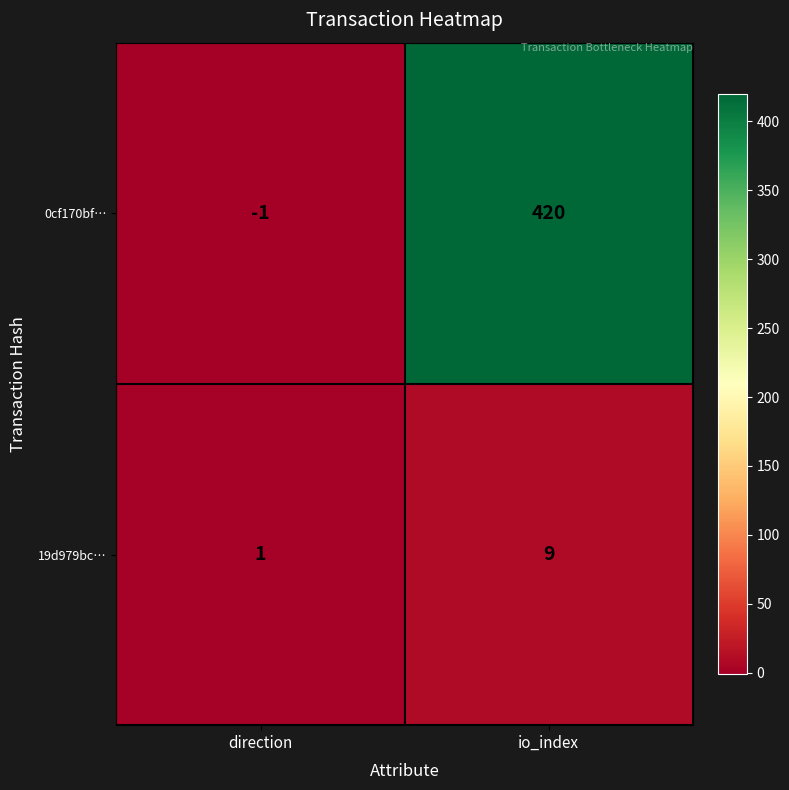

How many categories are shown in the chart?

2